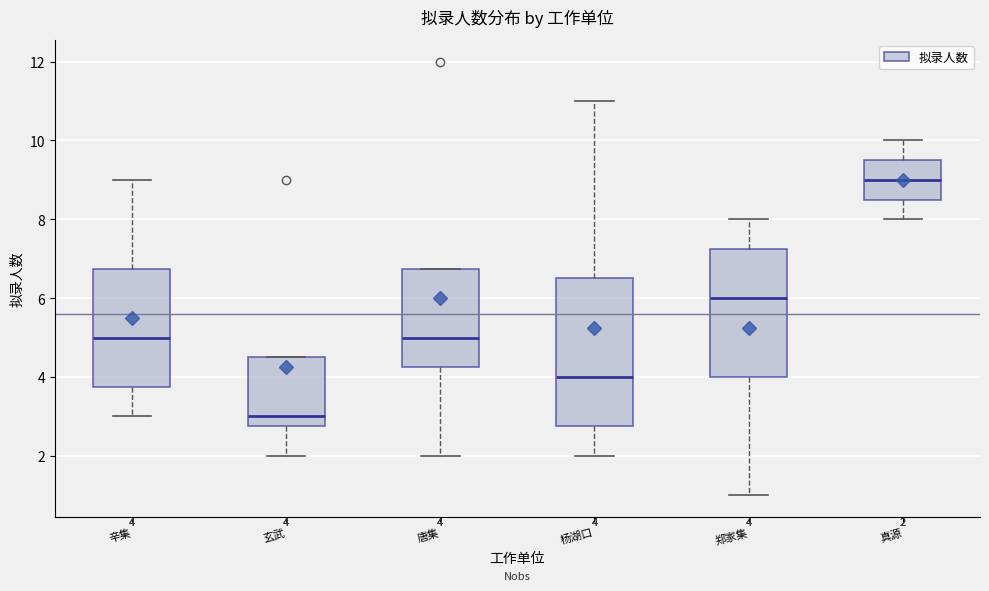

Which box is the tallest, from its lower edge to its upper edge?

杨湖口